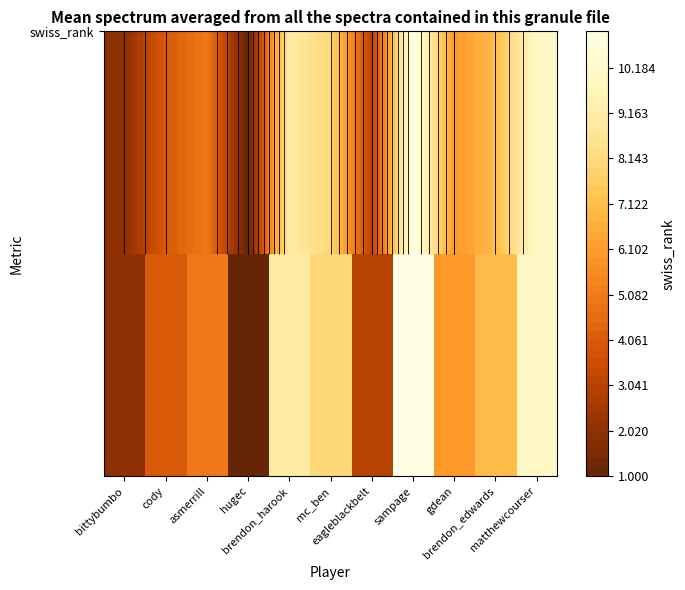

Between sampage and gdean, which is larger?

sampage